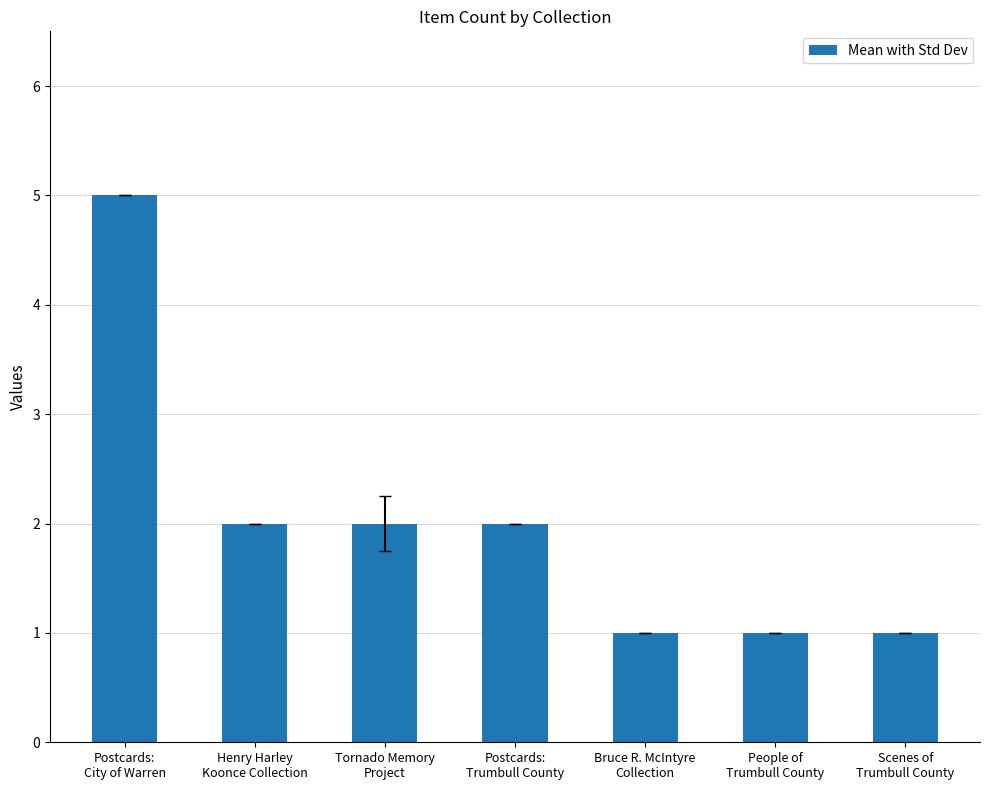

What is the difference between the maximum and minimum values?

4